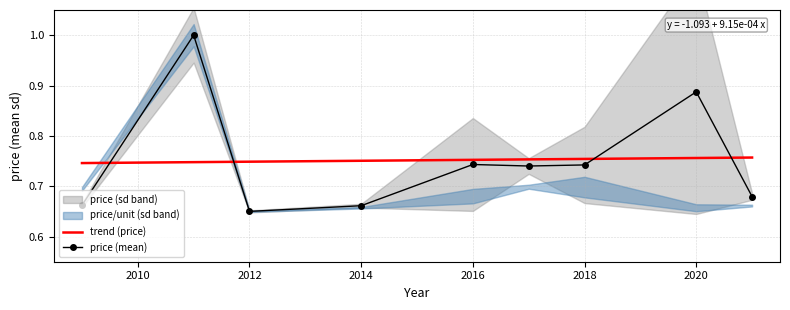

Is it true that trend (price) equals 0.2 at 2016?

False